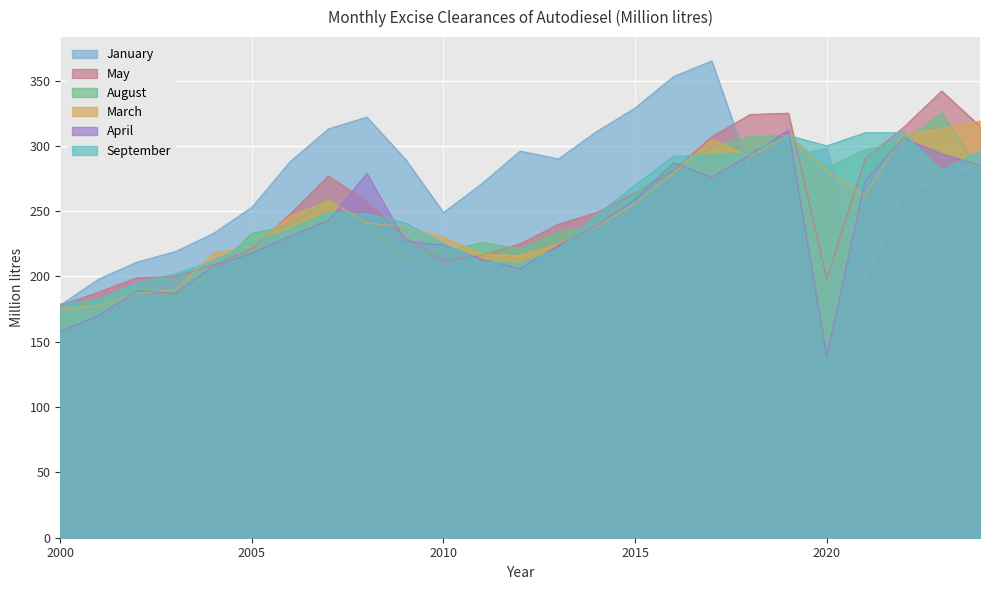

What is the spread (max minus min) of values at 2016?

74